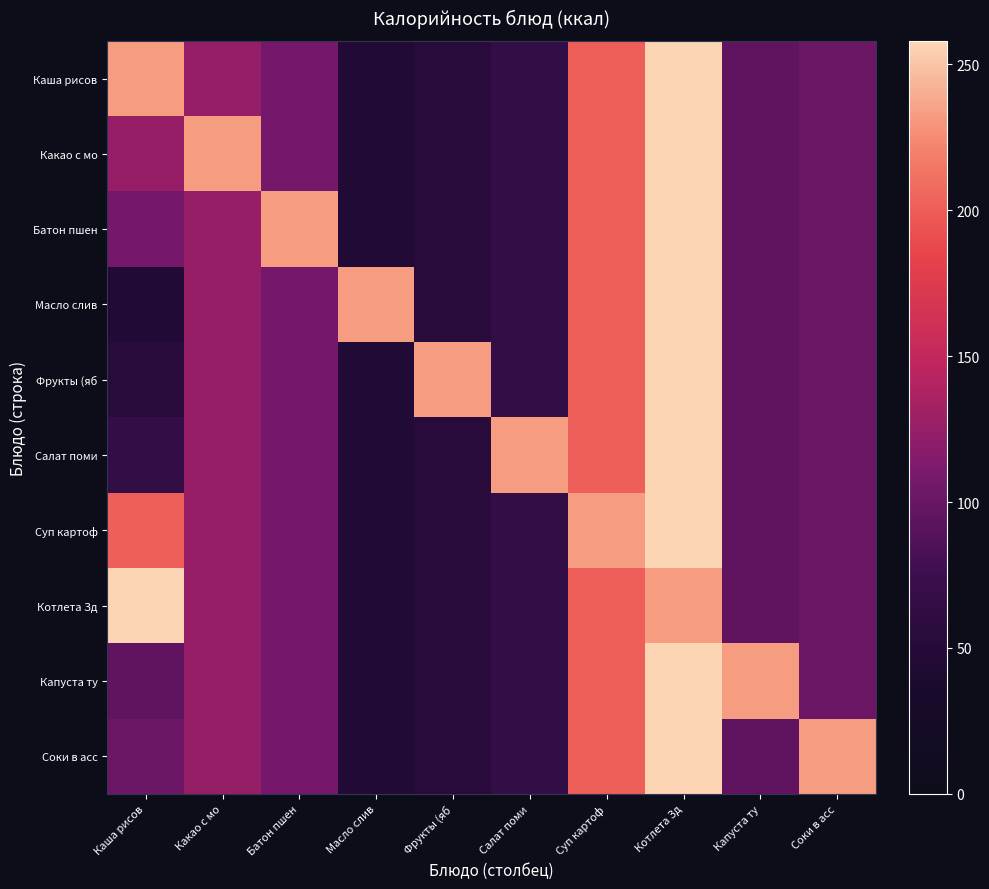

Which series has the widest spread of values?

Каша рисов